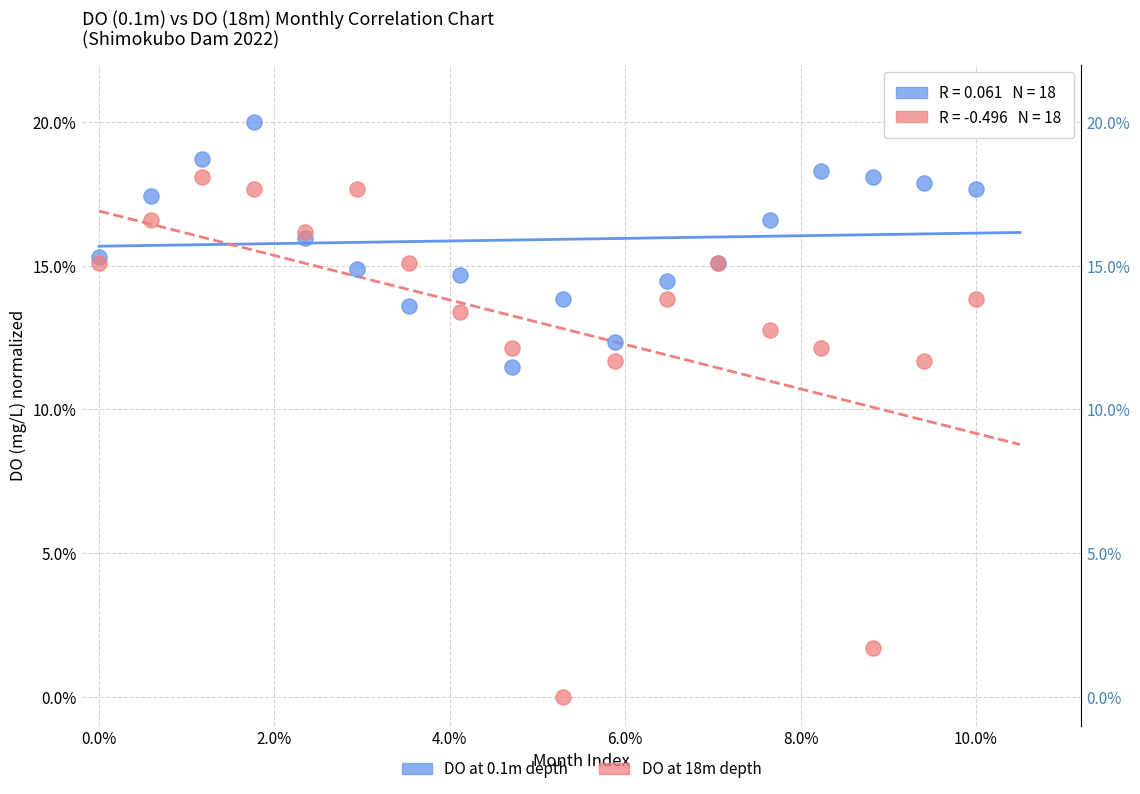

Which series contains the lowest Y value?

DO at 18m depth